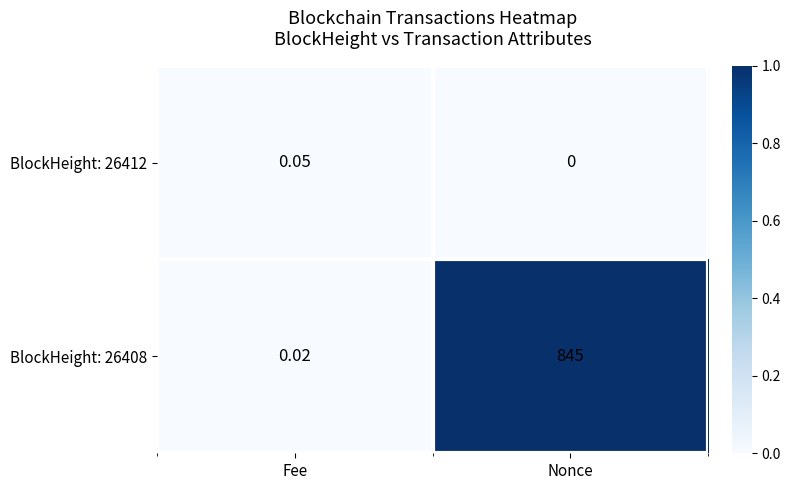

Is the value of BlockHeight: 26412 at Fee greater than the value of BlockHeight: 26408 at Nonce?

No